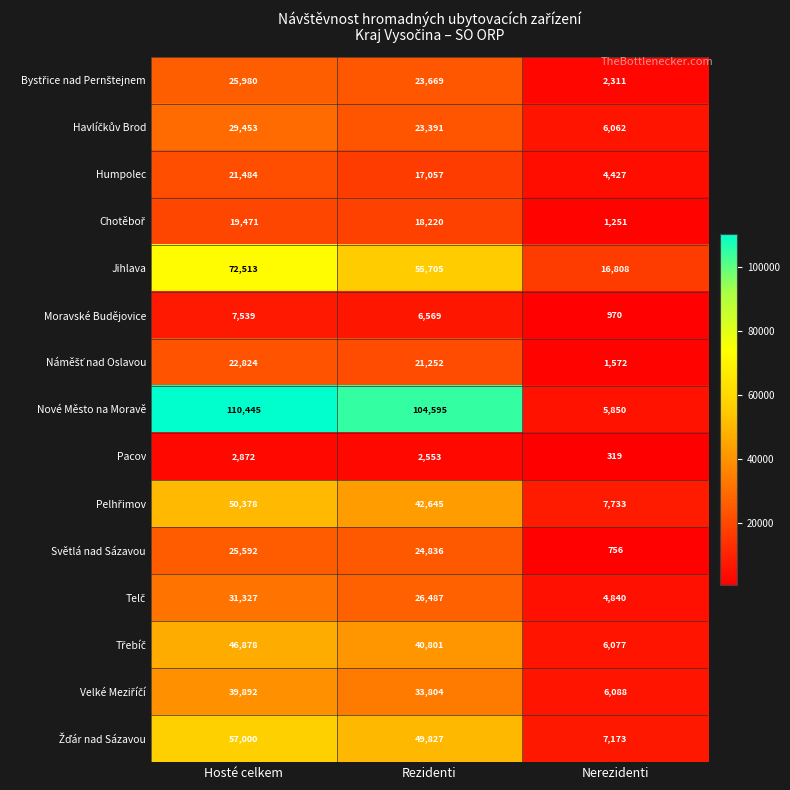

At which category does the chart reach its peak across all series?

Hosté celkem